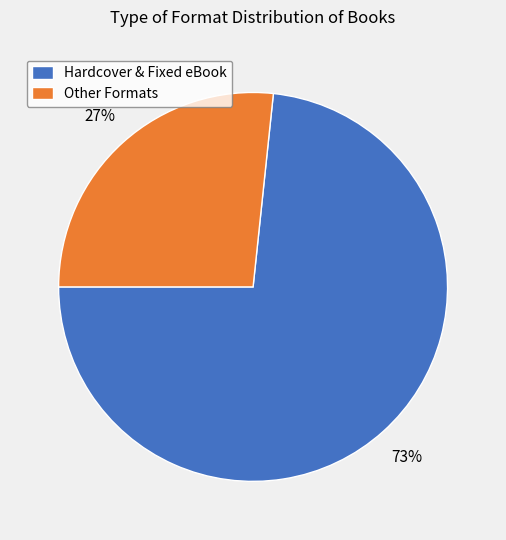

How many segments does this pie chart have?

2